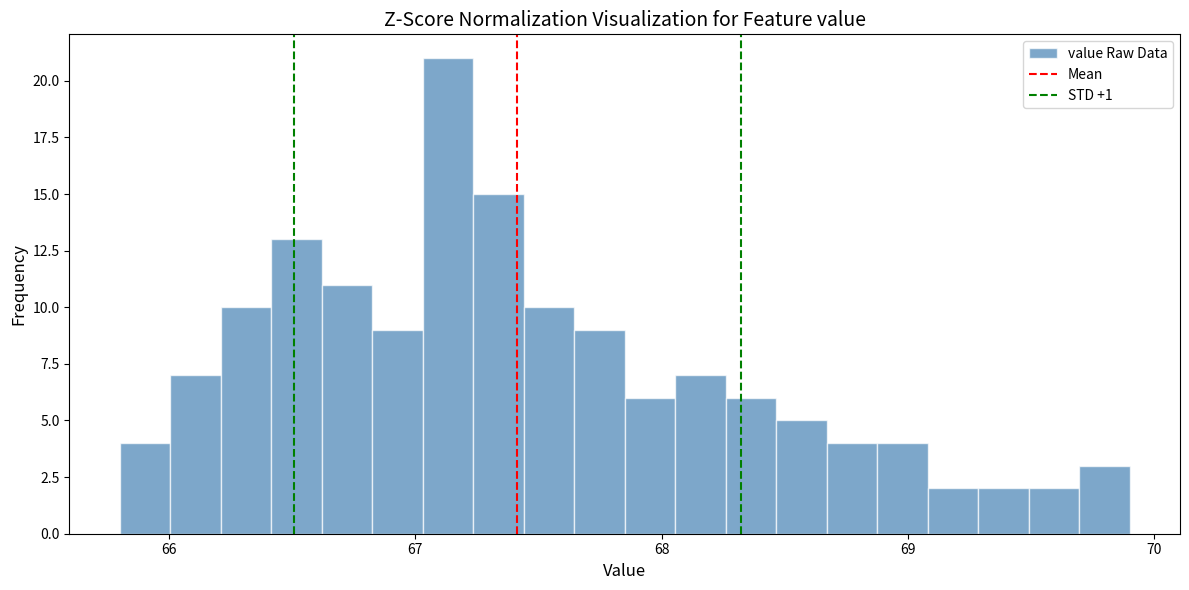

Read against the x-axis, roughly where is the centre of the tallest bar?

67.1